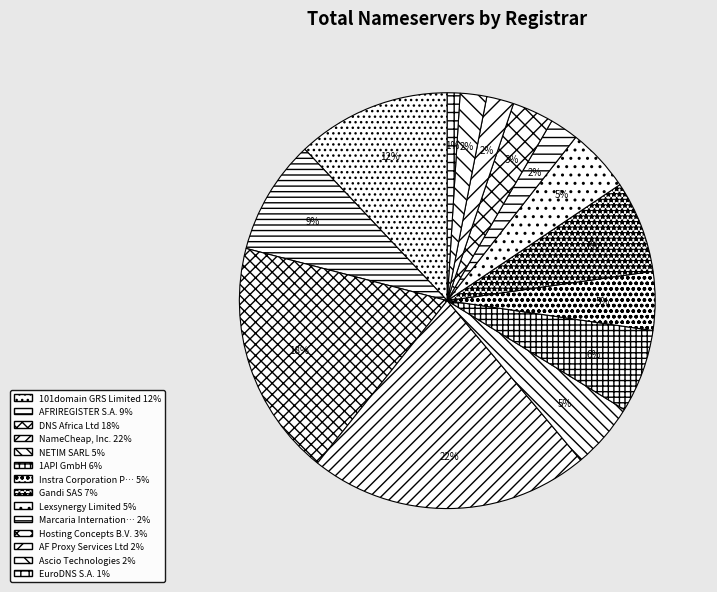

How many slices are in this pie chart?

14